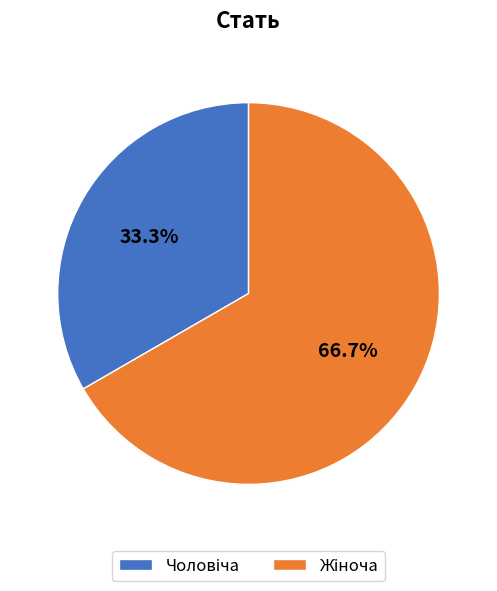

Is there a majority slice in this chart?

Yes